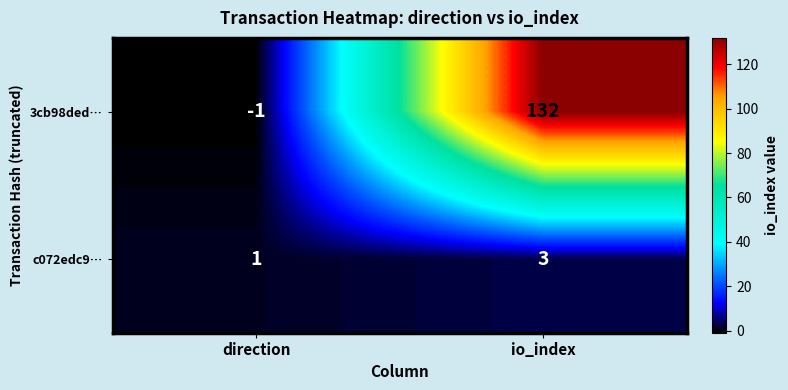

At which category does the chart reach its minimum across all series?

direction